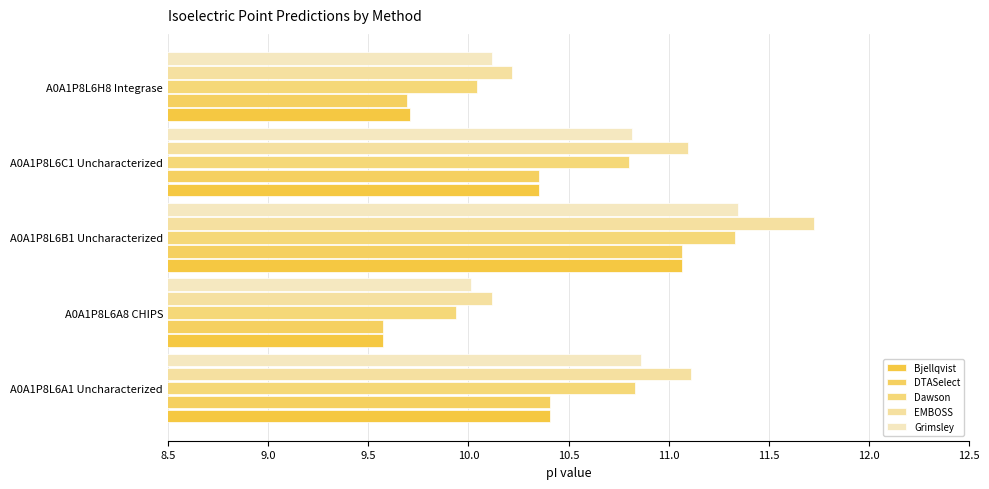

How many data points in Bjellqvist are above 10?

3